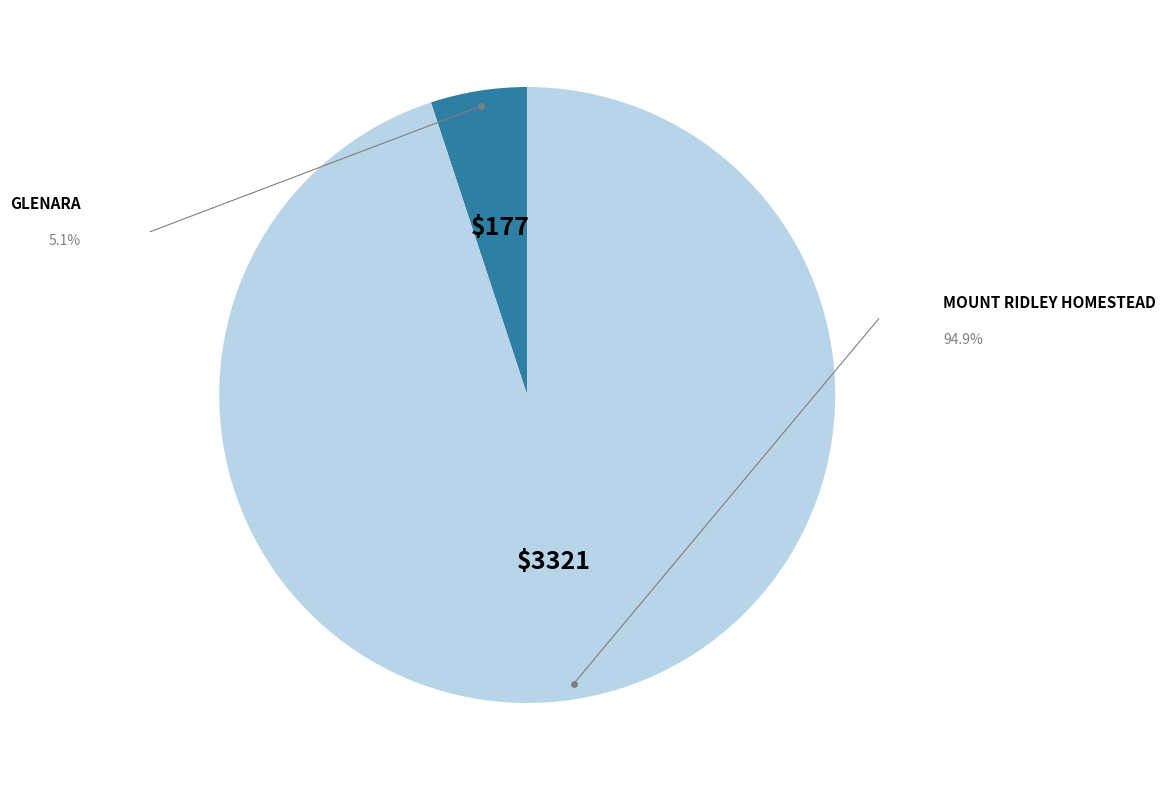

Is there a majority slice in this chart?

Yes